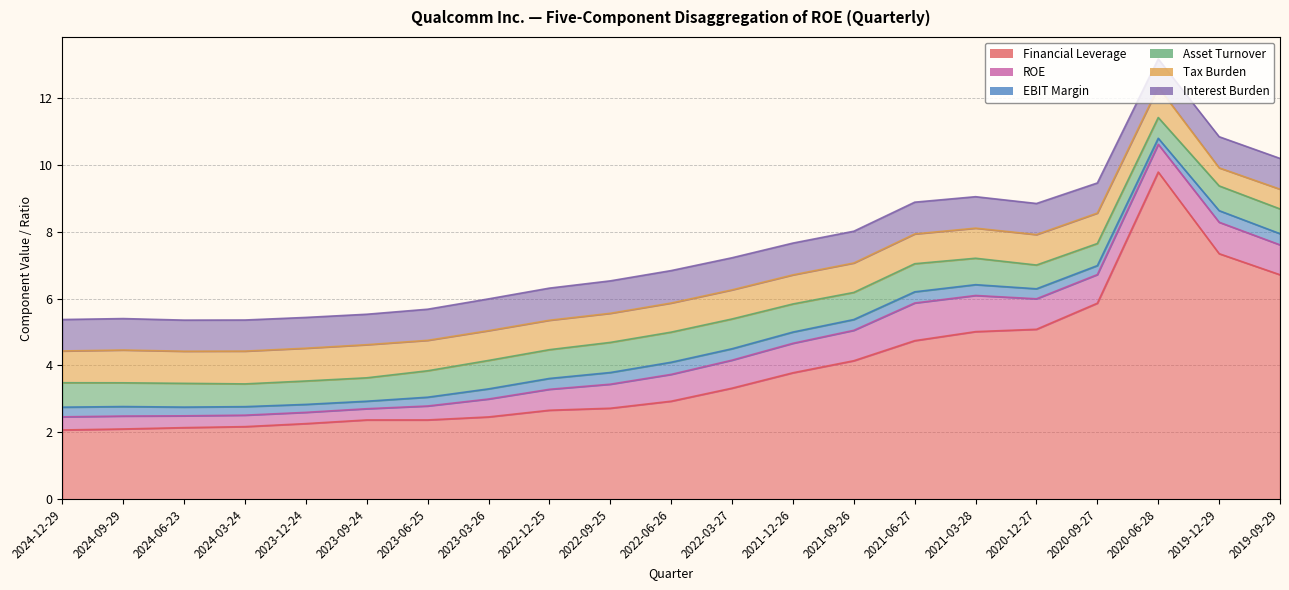

Which category has the lowest value in the EBIT Margin series?

2020-06-28